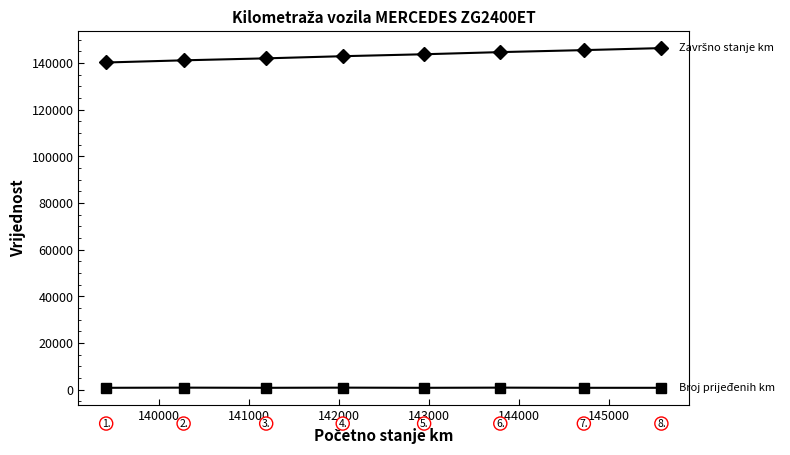

What is the minimum value shown in the chart?

812